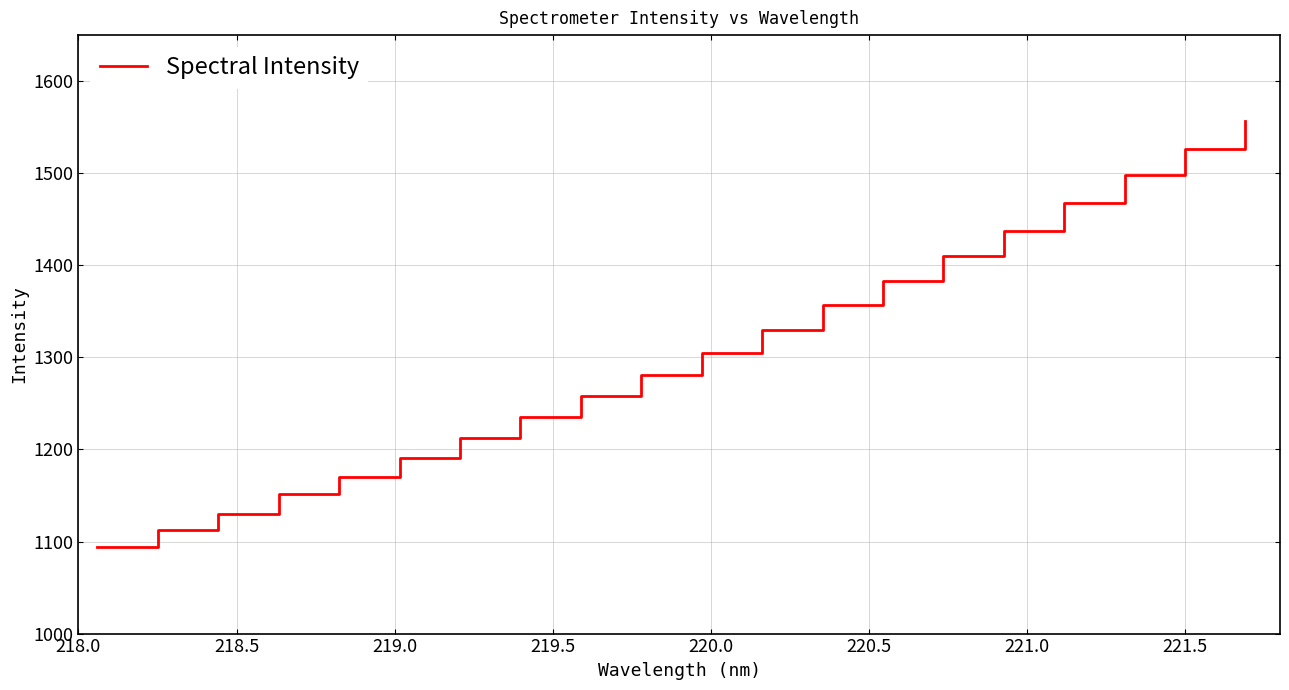

Is this an area chart (filled region under the line)?

No